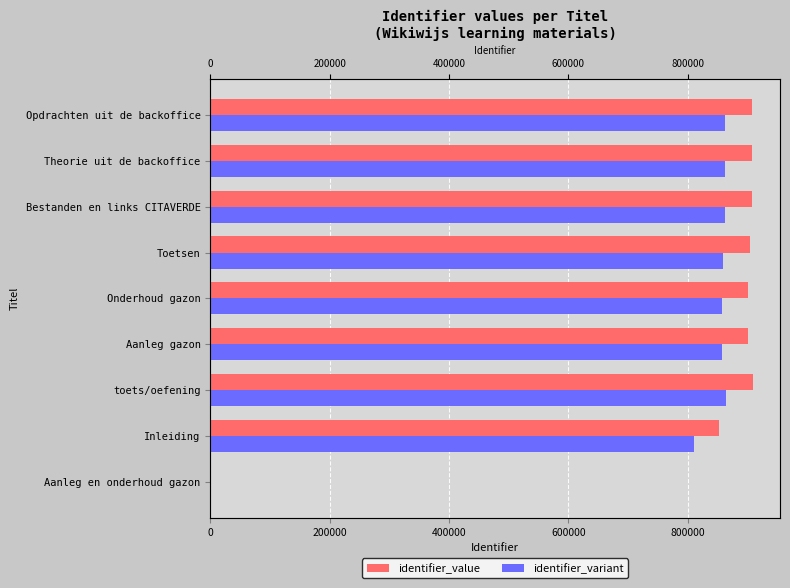

How many data points in identifier_variant are less than 858522?

4